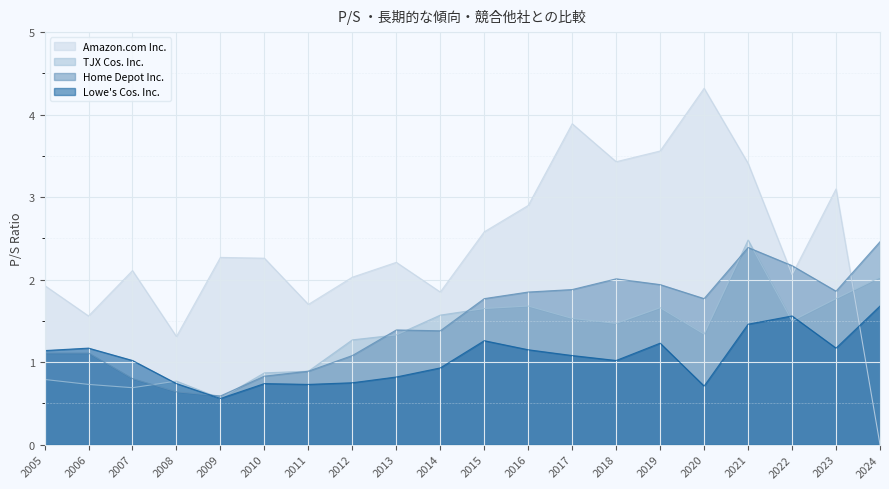

Where does the Home Depot Inc. series first go above 1?

2005